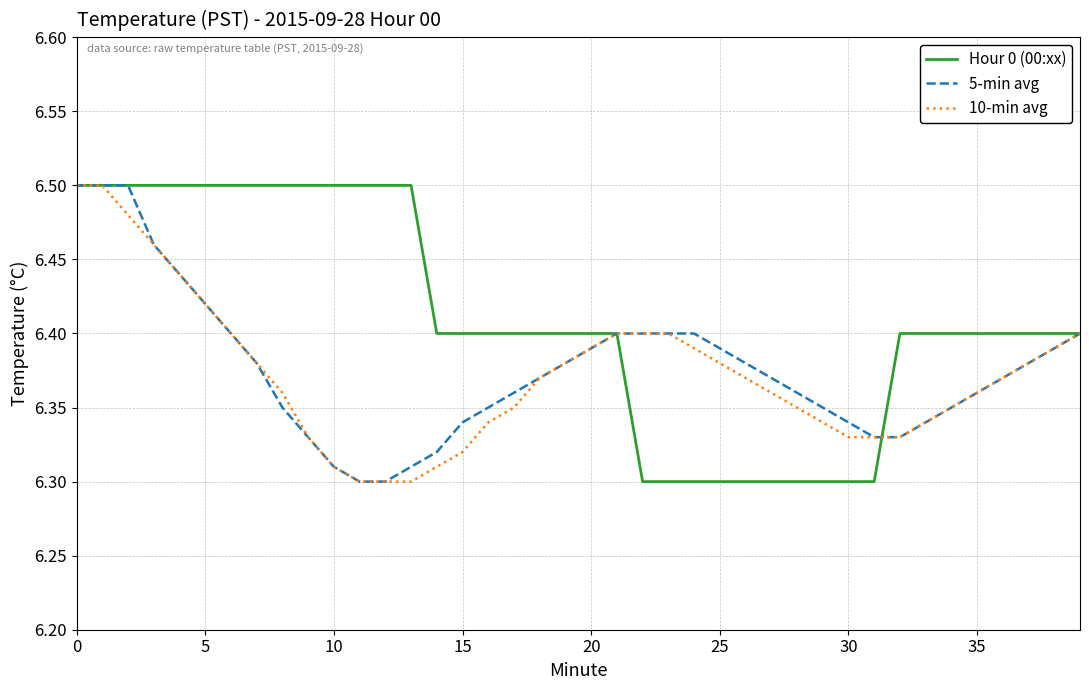

How many lines are shown in the chart?

3